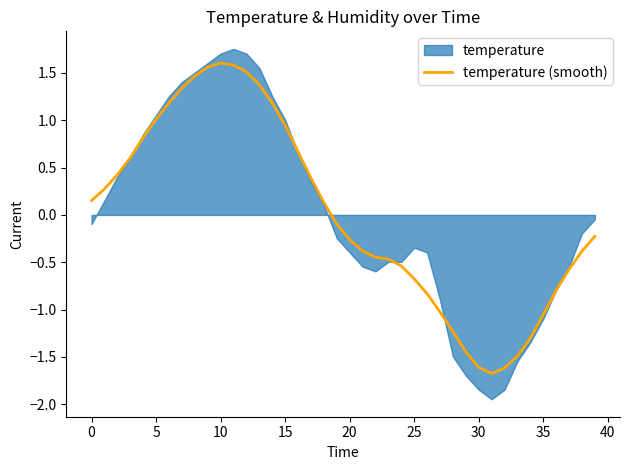

True or false: temperature (smooth) has a value of -1.6 at 30.

True